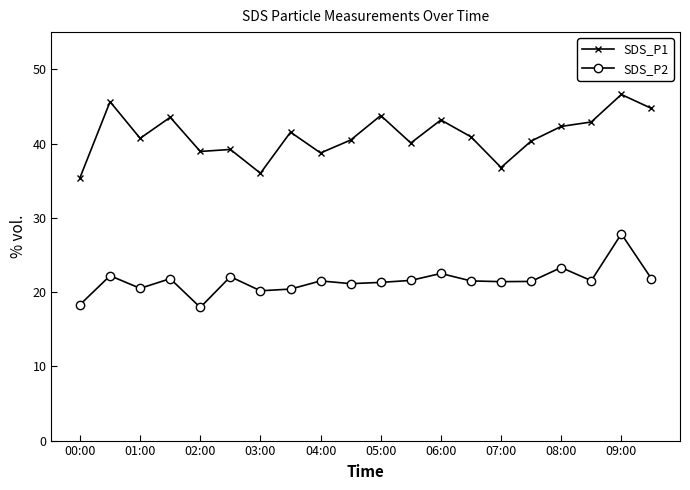

What is the difference between the maximum and minimum values in the SDS_P2 series?

9.9